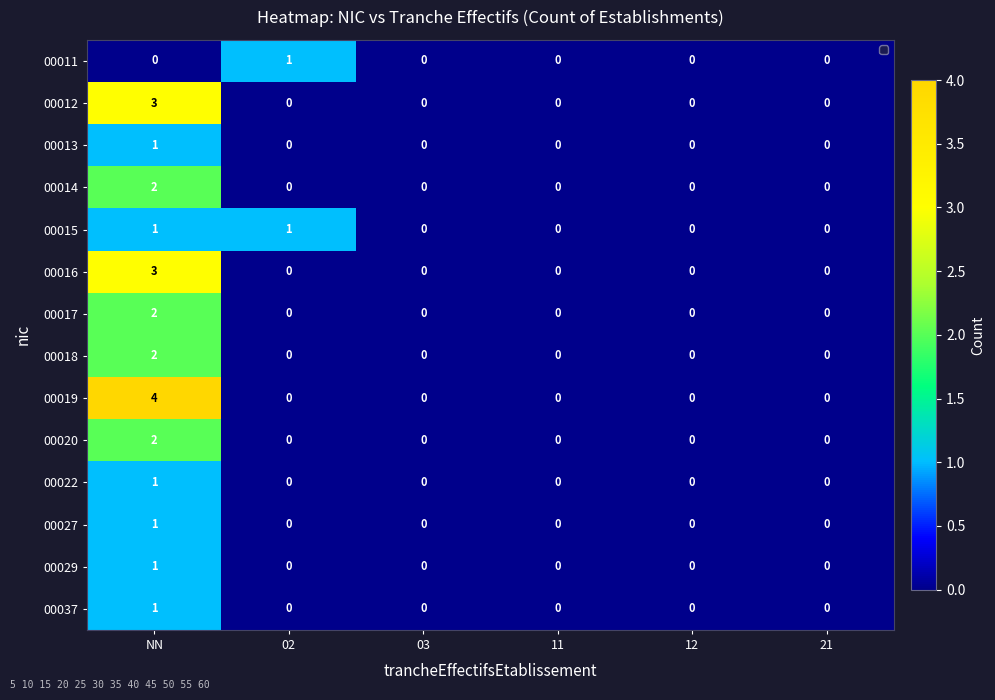

Which series has the largest total across all categories?

00019